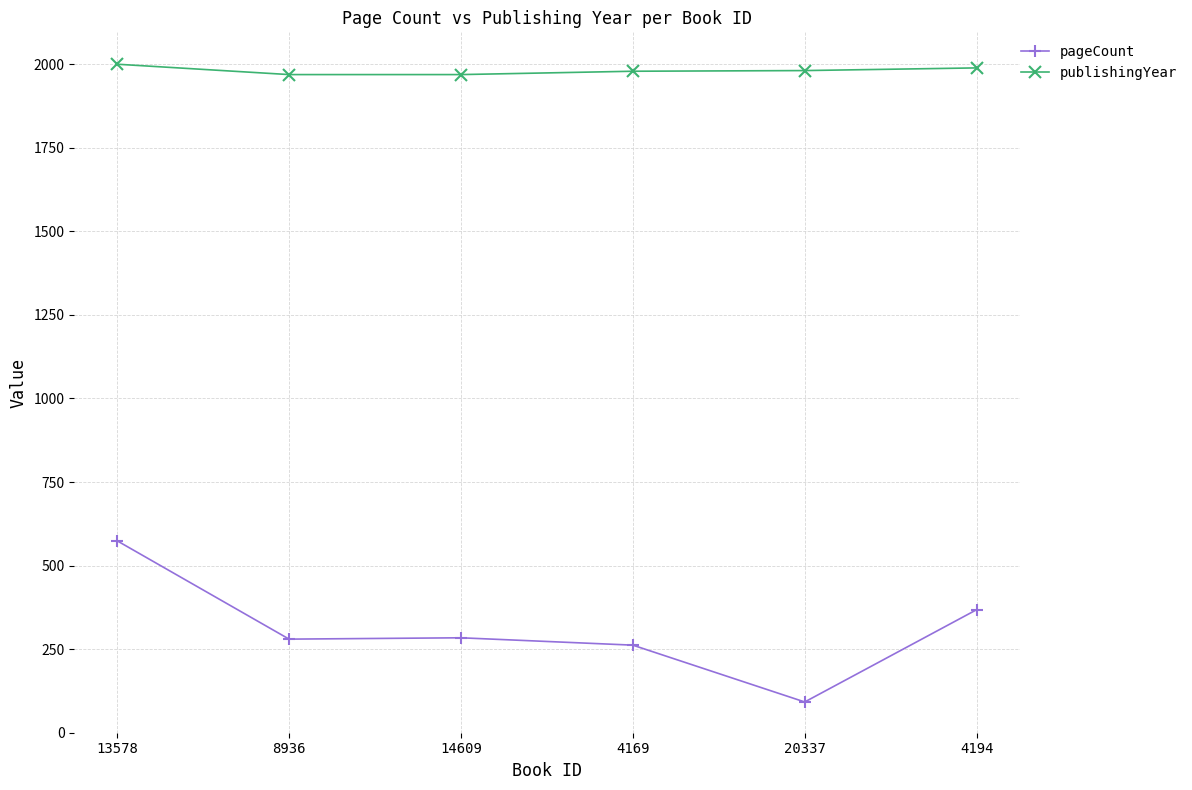

What position from the right is 14609?

4